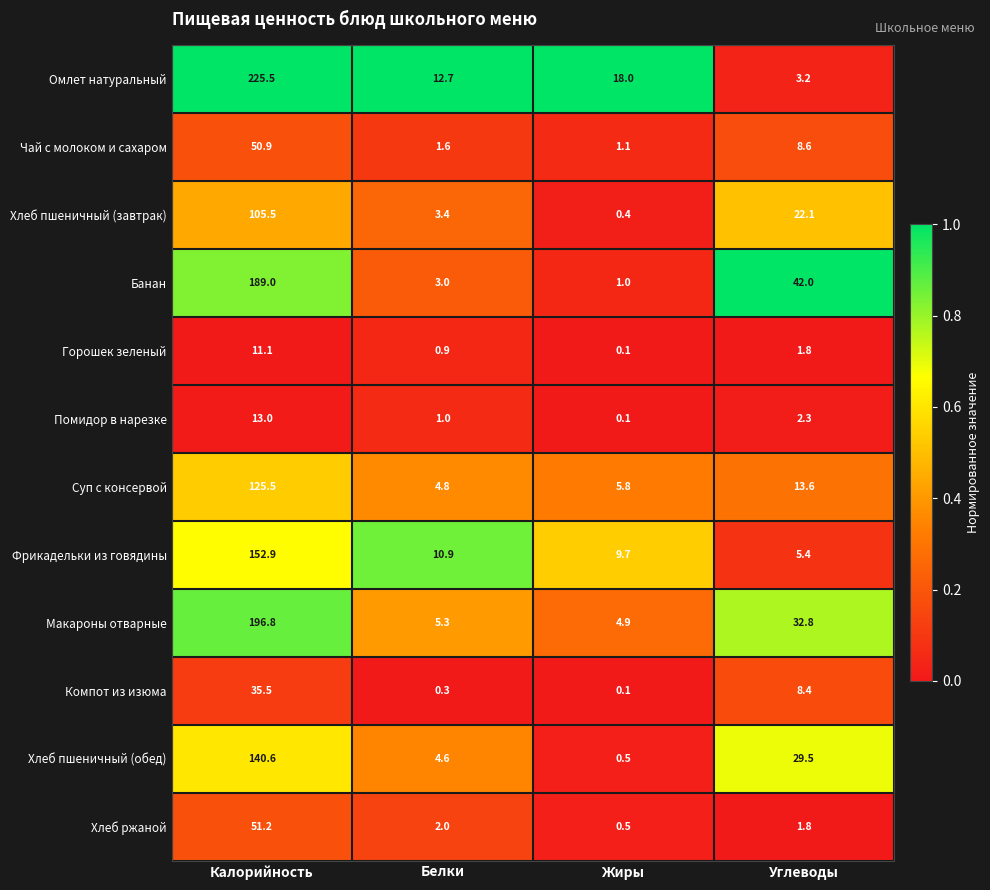

What is the difference between the second highest and minimum values in the Омлет натуральный series?

14.8